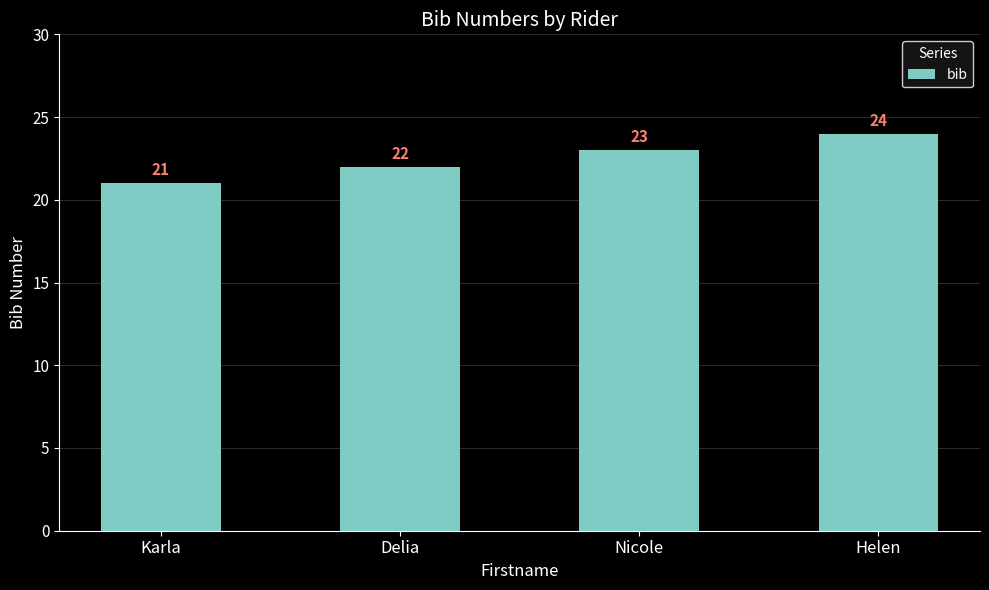

List the labels in order of value, largest first.

Helen, Nicole, Delia, Karla